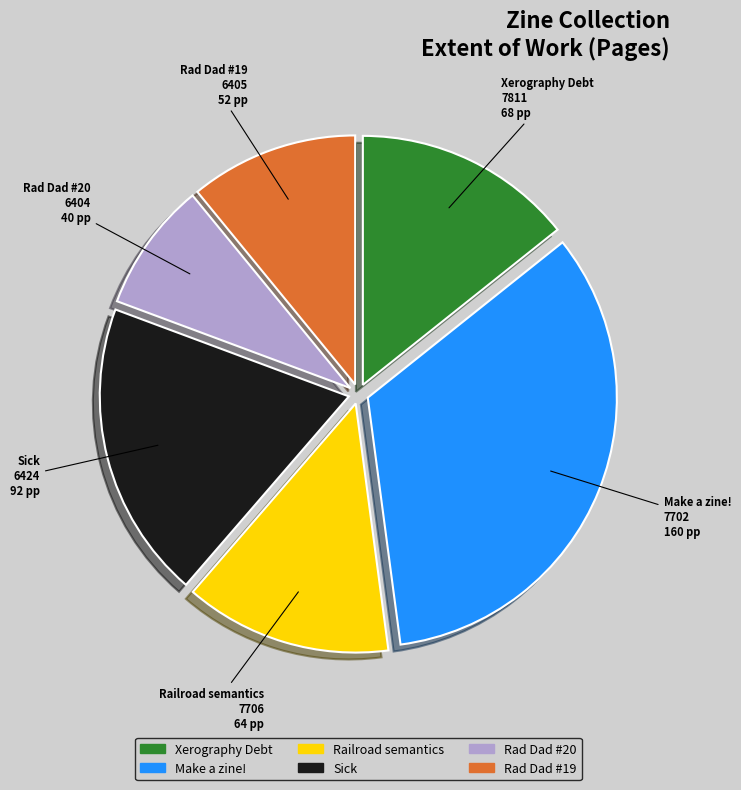

Which slice is the largest?

Make a zine!